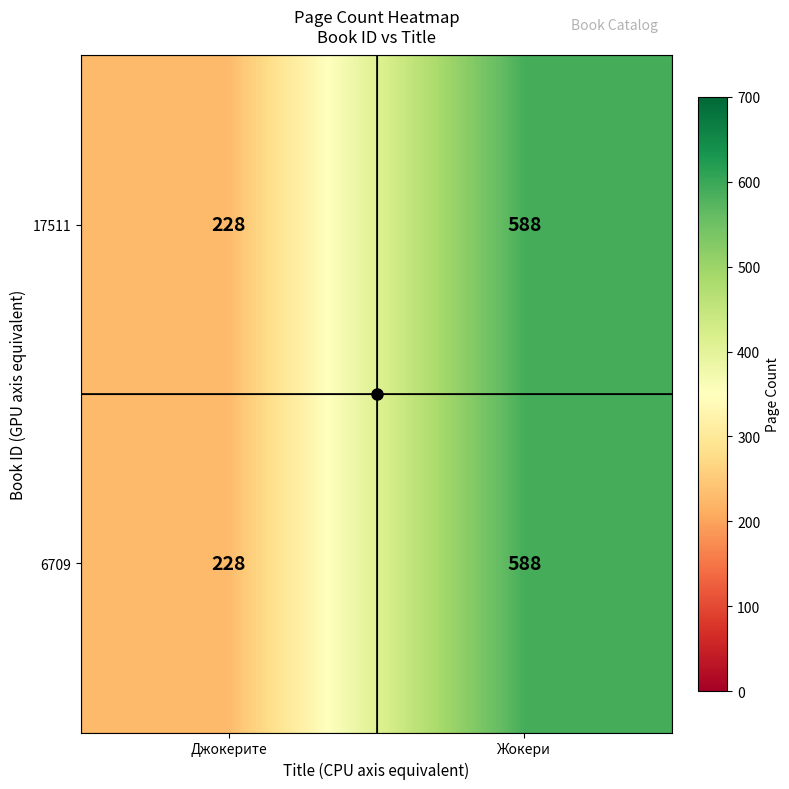

What is the difference between the 6709 values at Джокерите and Жокери?

360